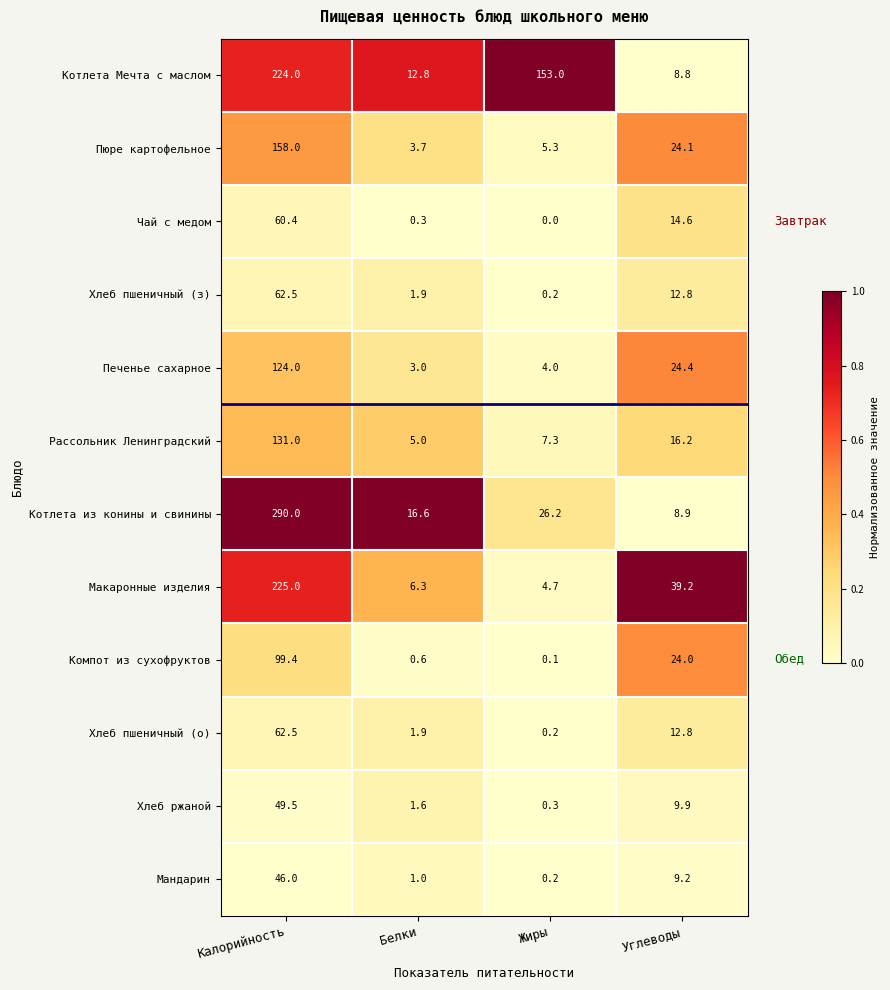

The Рассольник Ленинградский series shows 8.8 at Белки. True or false?

False